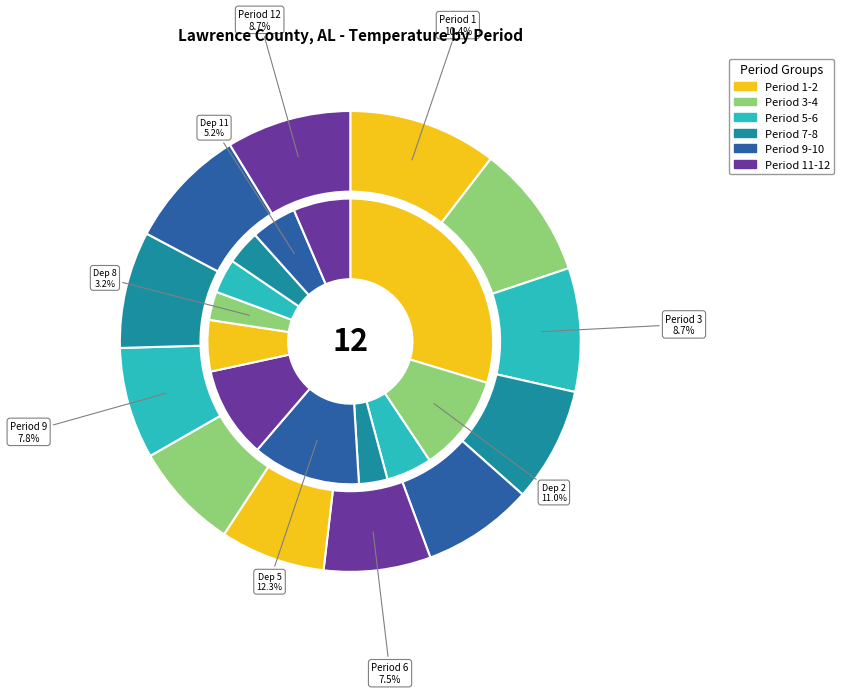

What is the largest slice in the pie chart?

Period 1